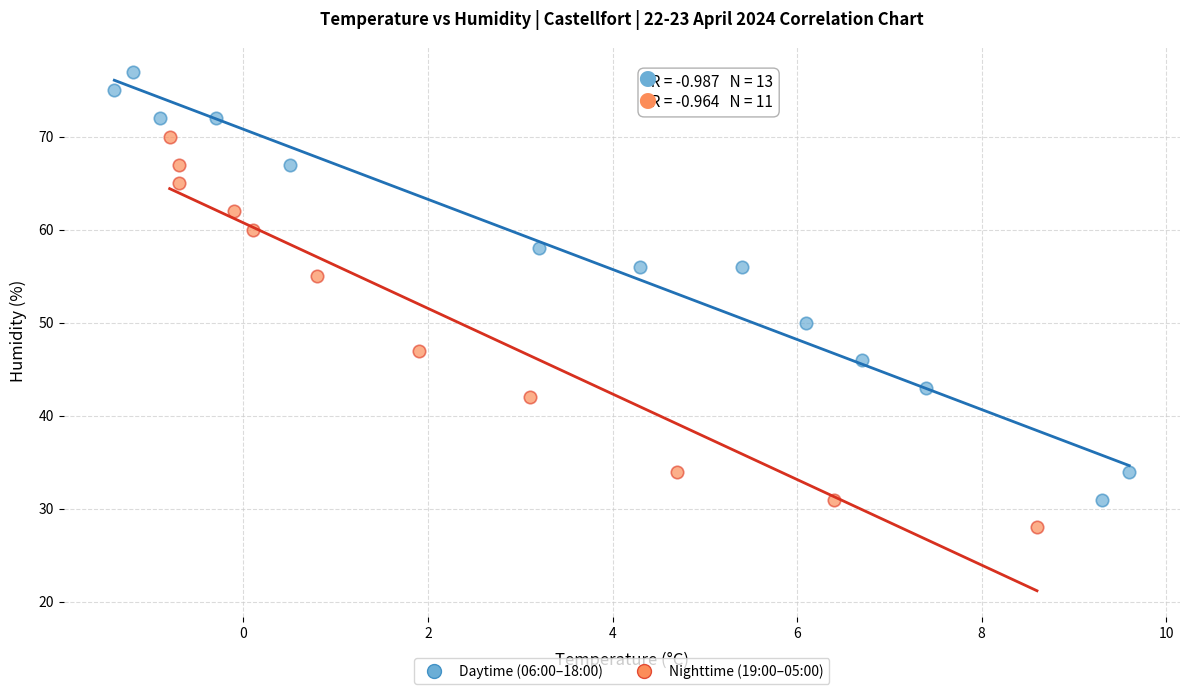

Which series reaches the minimum Y coordinate?

Nighttime (19:00–05:00)